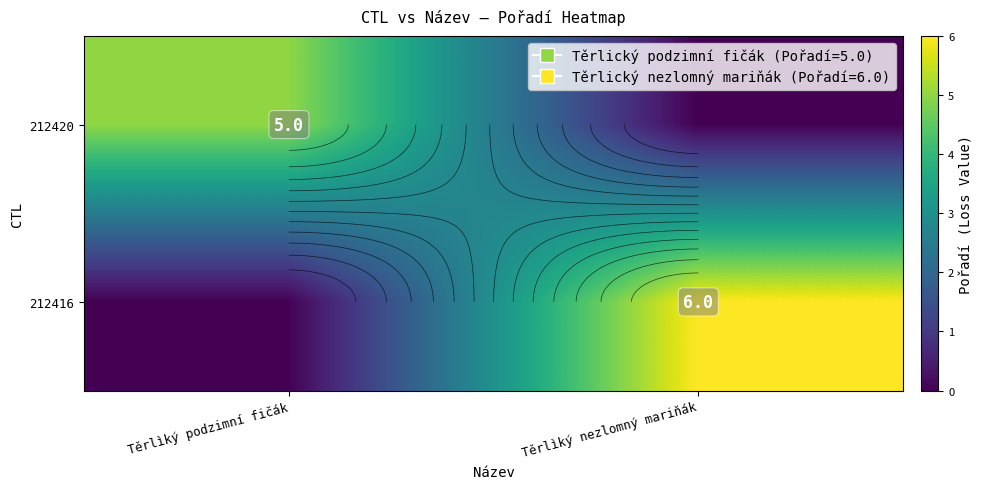

Is it true that 212420 equals 0 at Těrlìký nezlomný mariňák?

True